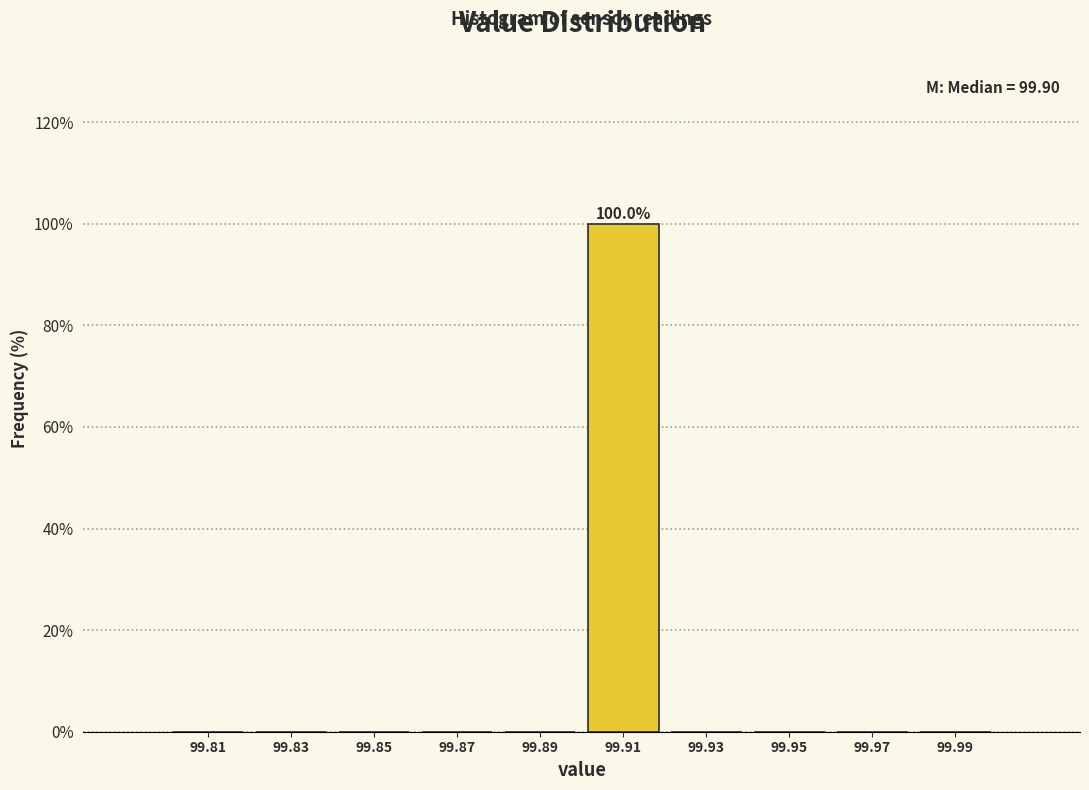

Which range on the x-axis has the tallest bar?

99.90 to 99.92